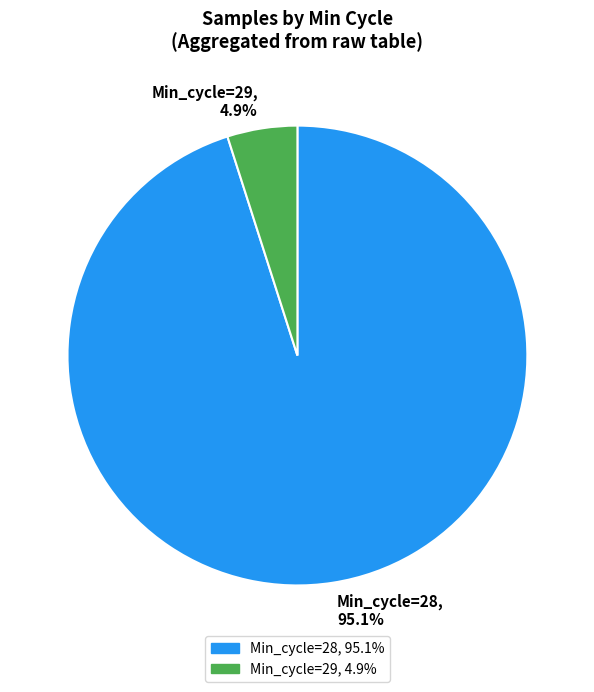

Is there any slice that represents more than half of the pie?

Yes